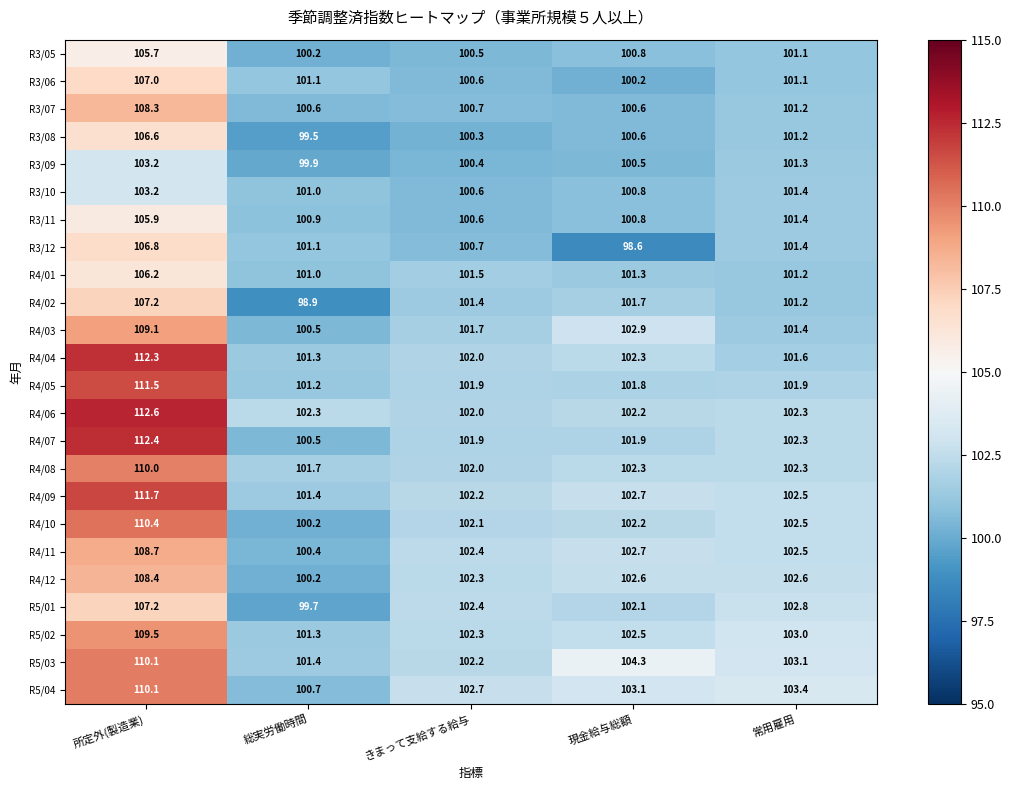

True or false: R3/11 has a value of 170.4 at きまって支給する給与.

False